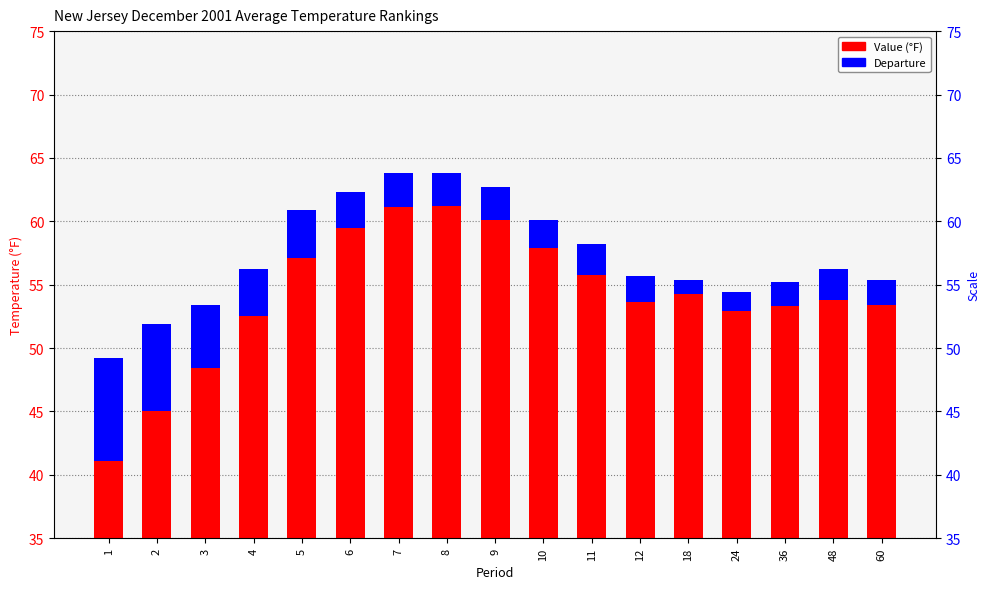

Which category has the highest value in the Departure series?

1